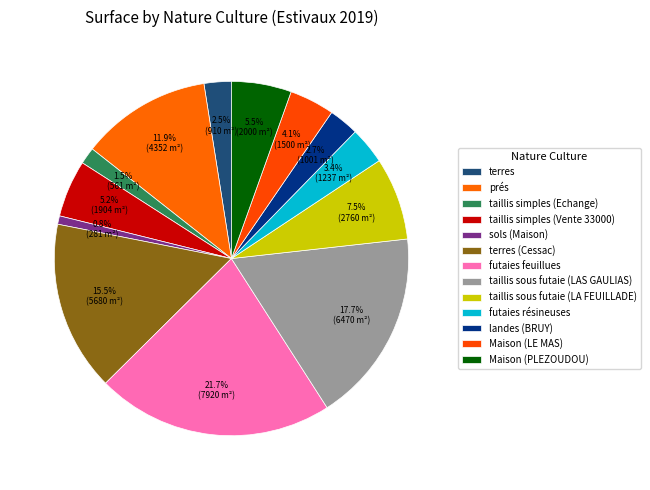

The terres slice represents 1% of the pie. True or false?

False